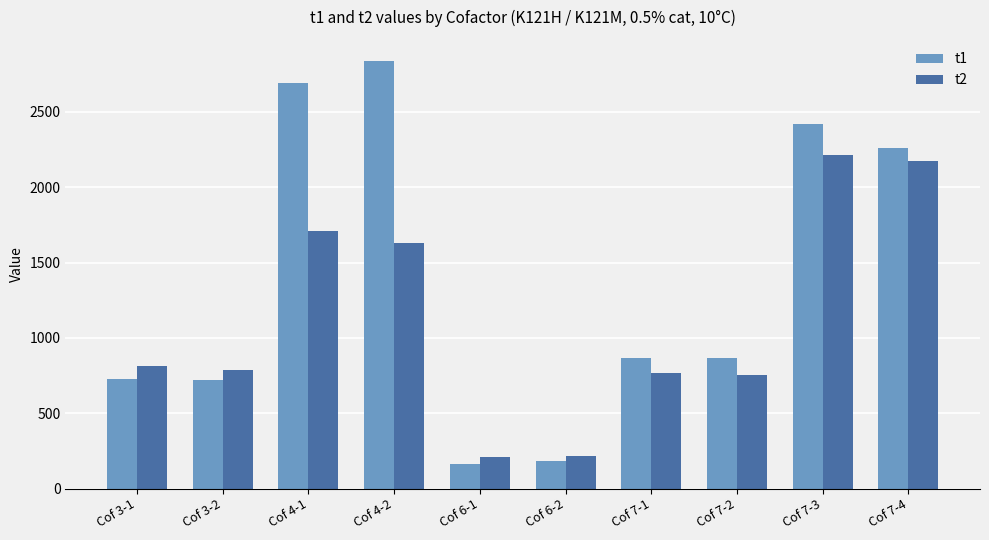

Is the value of t1 at Cof 3-2 greater than the value of t2 at Cof 6-1?

Yes